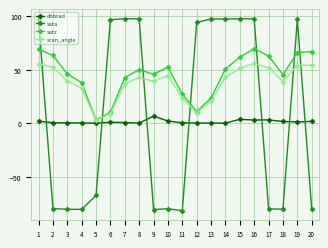

List the series in order of their peak value, highest first.

sata, satz, scan_angle, dnbrad